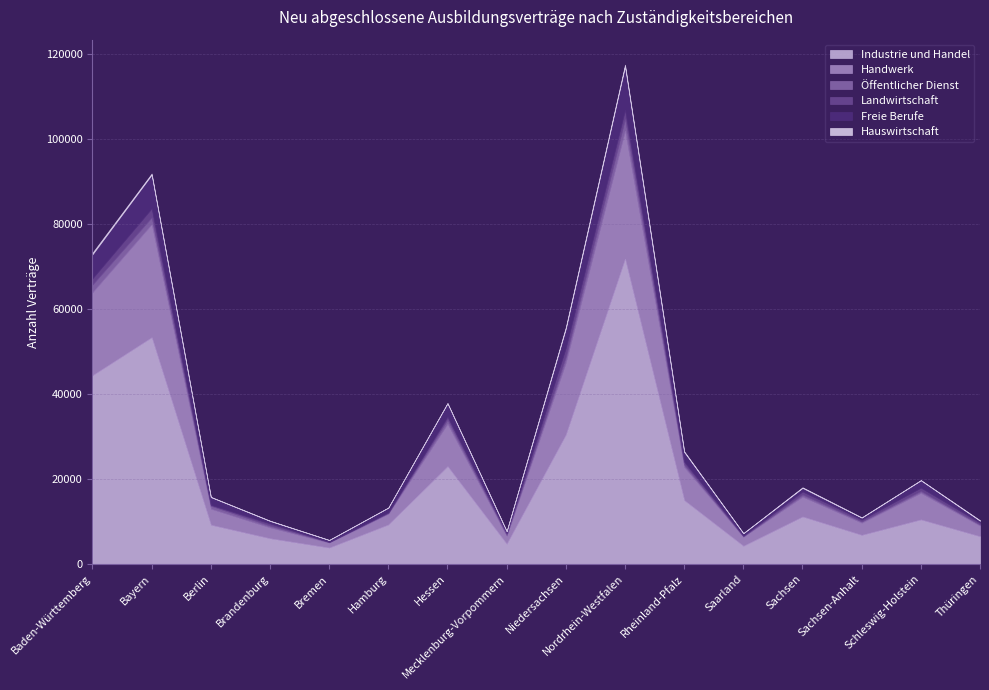

What is the label of the 5th point from the left?

Bremen